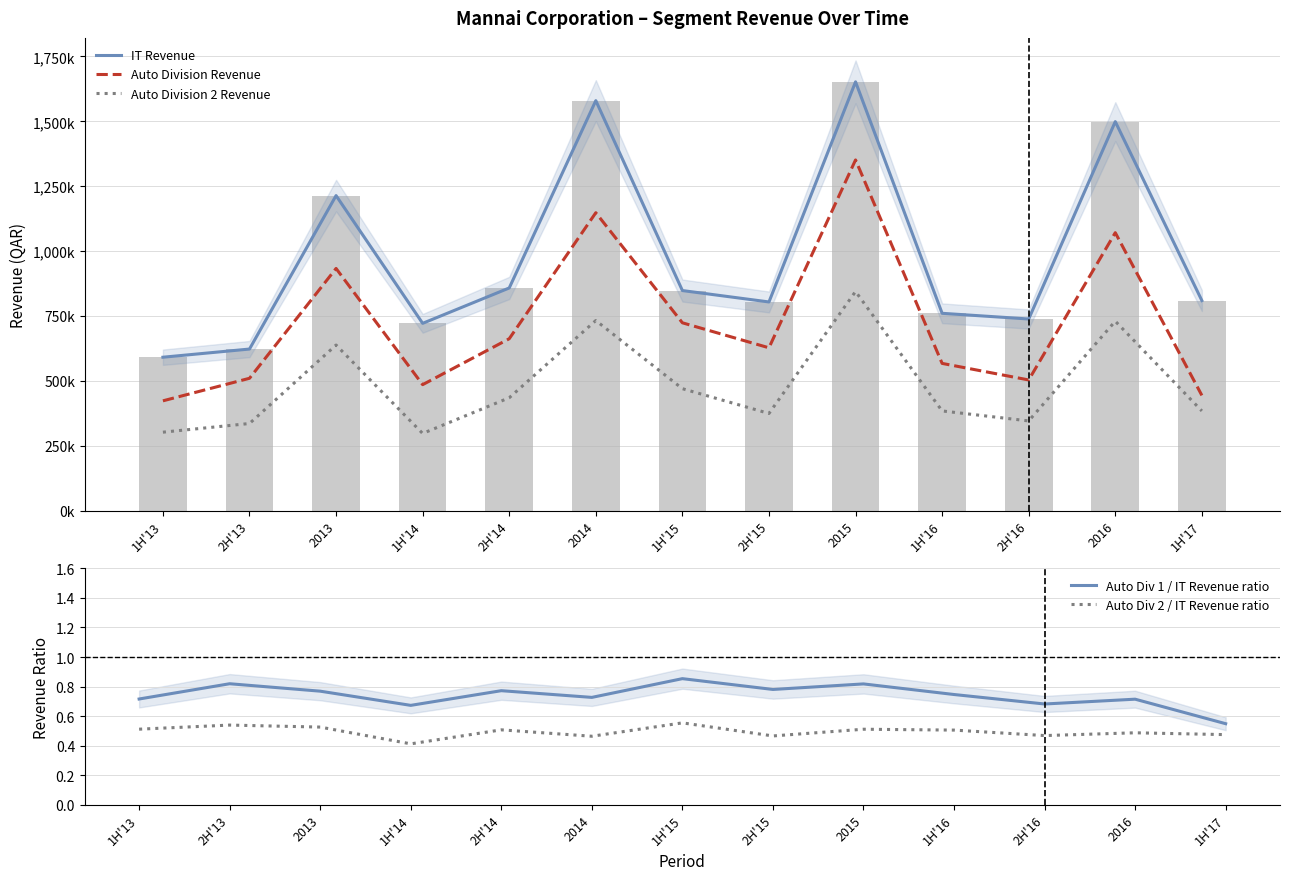

What is the difference between the Auto Division Revenue values at 2H'13 and 2016?

560916.0